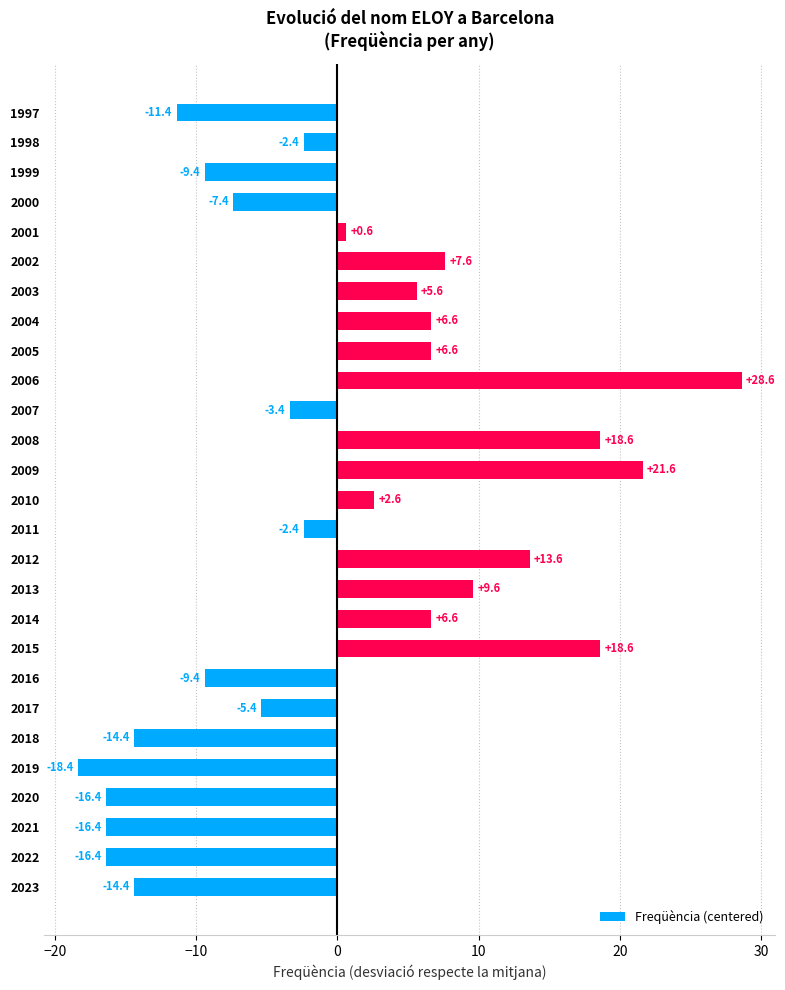

Does the chart contain stacked bars?

No